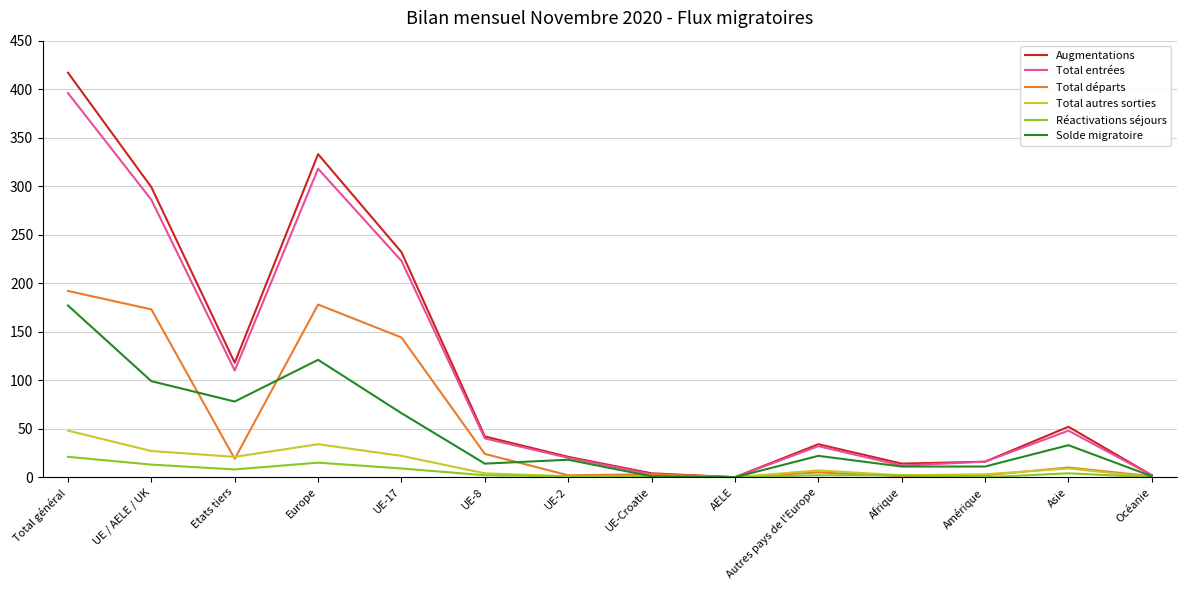

What is the sum of the Solde migratoire values at UE-Croatie and Etats tiers?

79